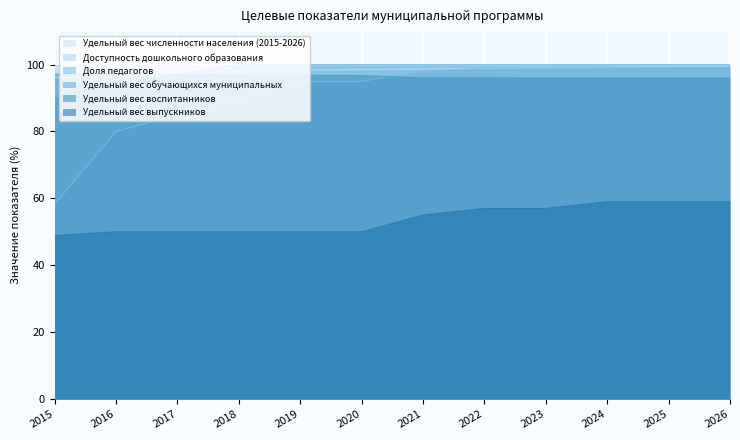

What is the lowest value of the Удельный вес воспитанников series?

95.9